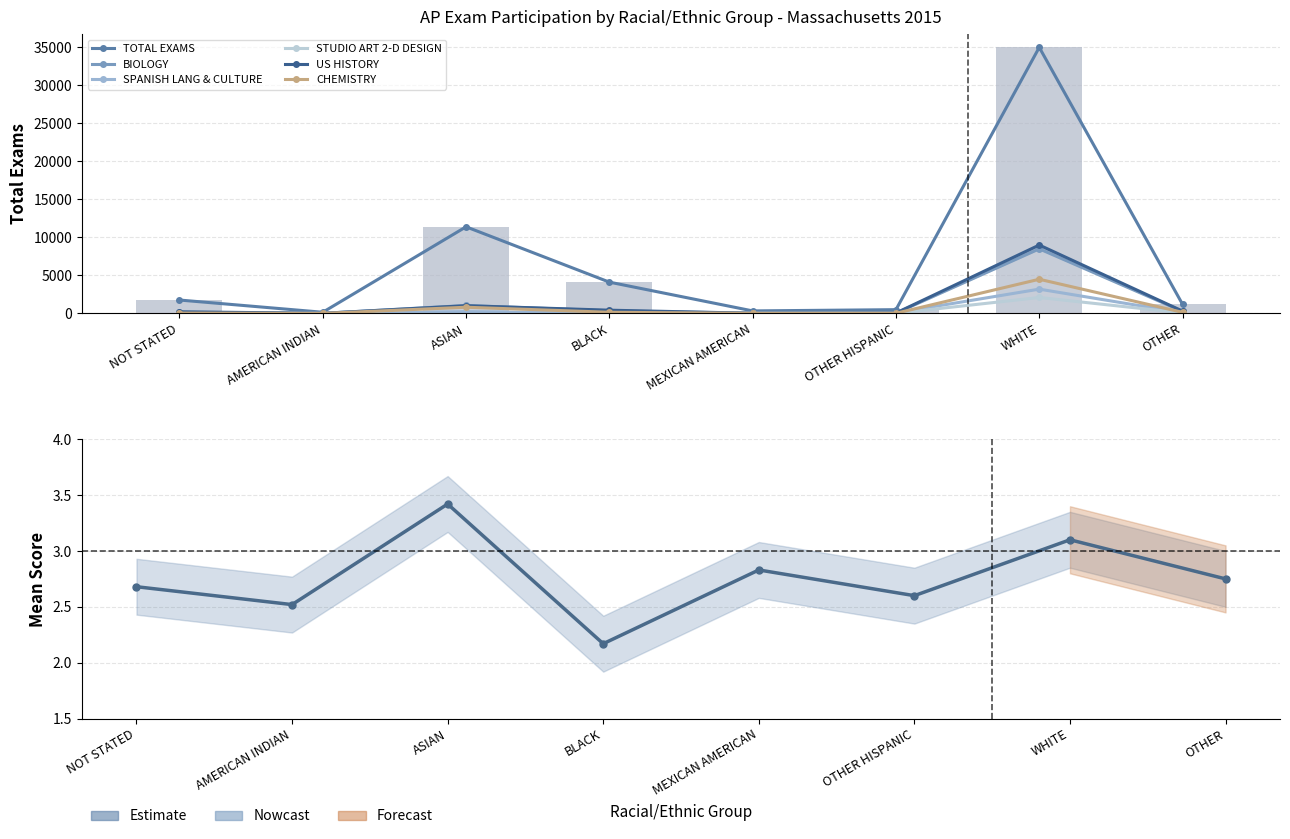

How many groups of bars are there?

8